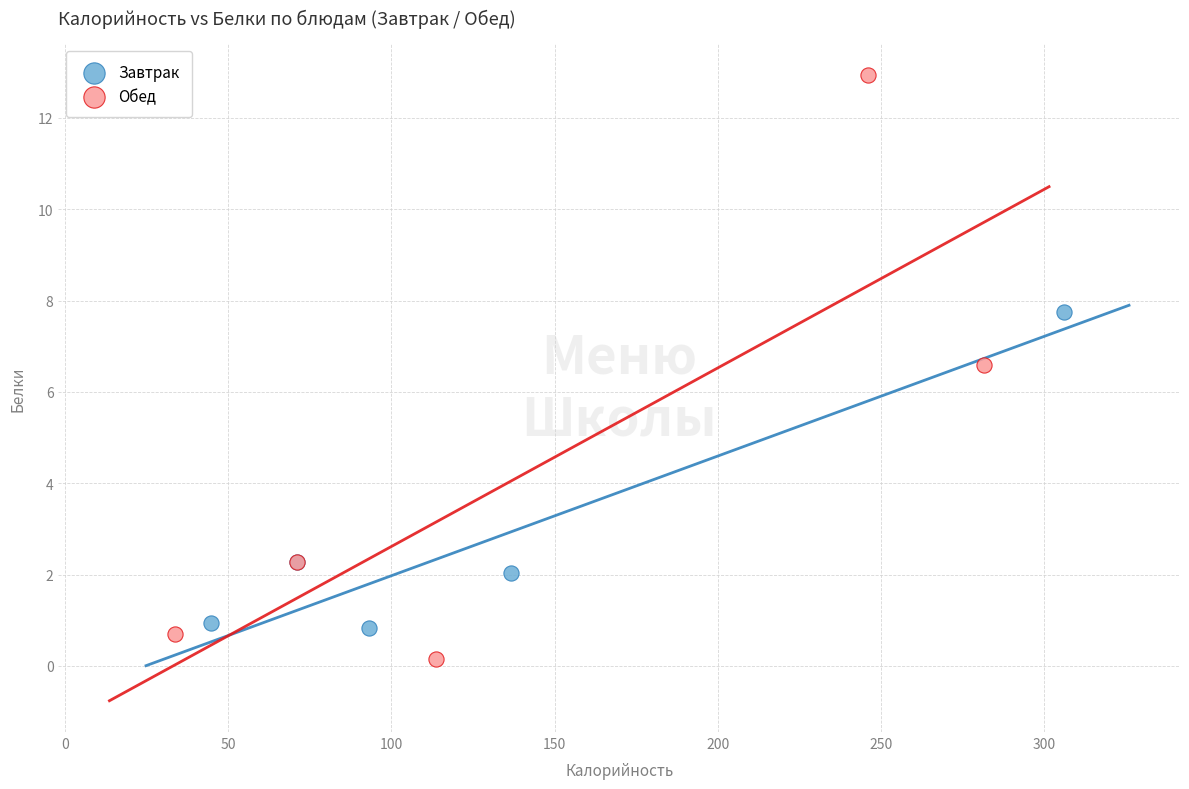

What are all the series names shown in the legend?

Завтрак, Обед